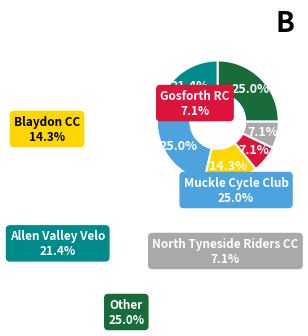

Does any single category account for the majority?

No